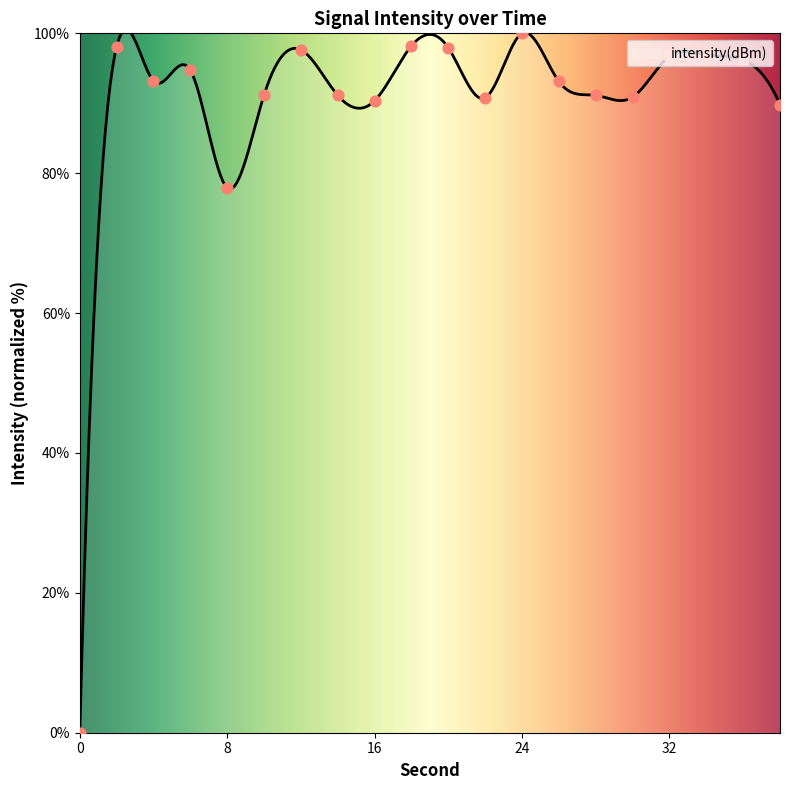

What is the change in value from 30 to 38?

-1.1